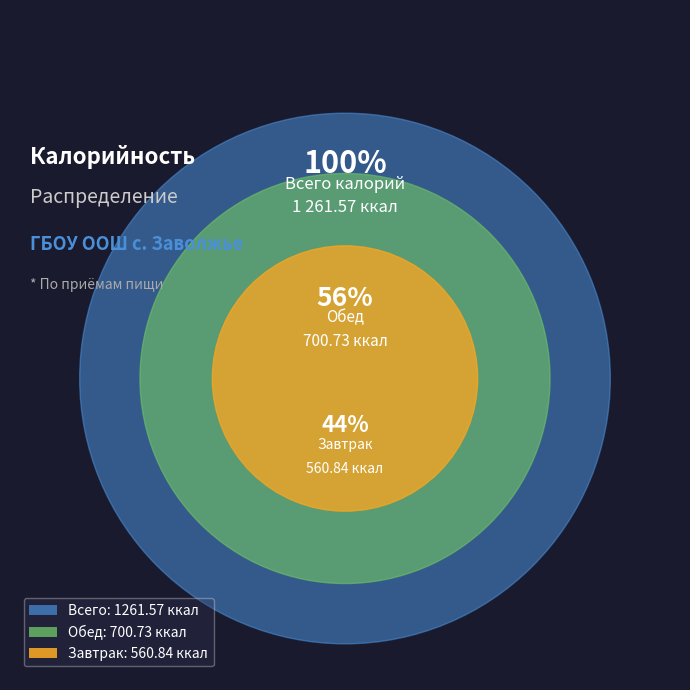

What is the largest slice in the pie chart?

Обед